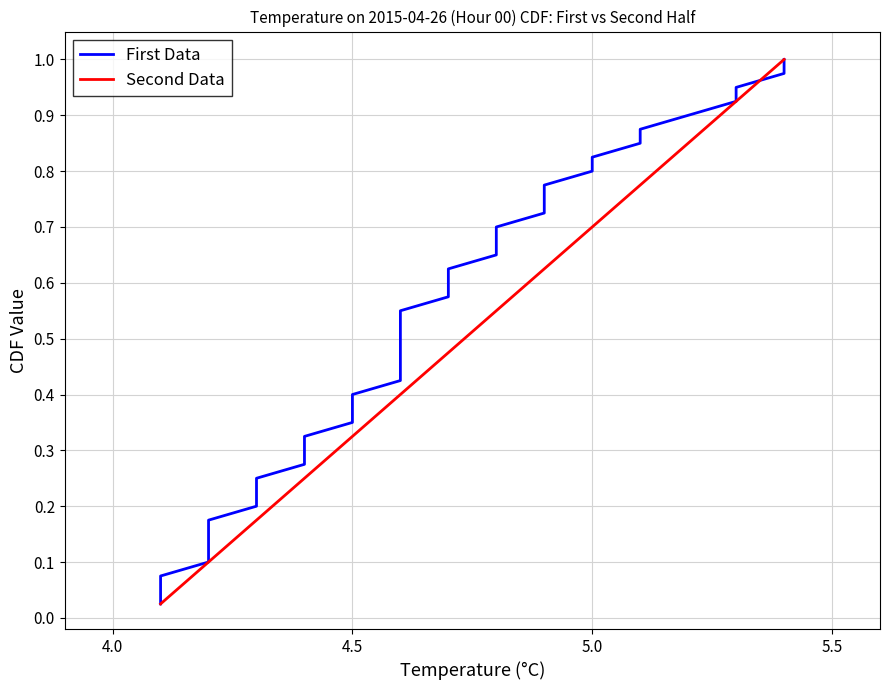

True or false: Second Data has a value of 0.2 at 4.5.

False